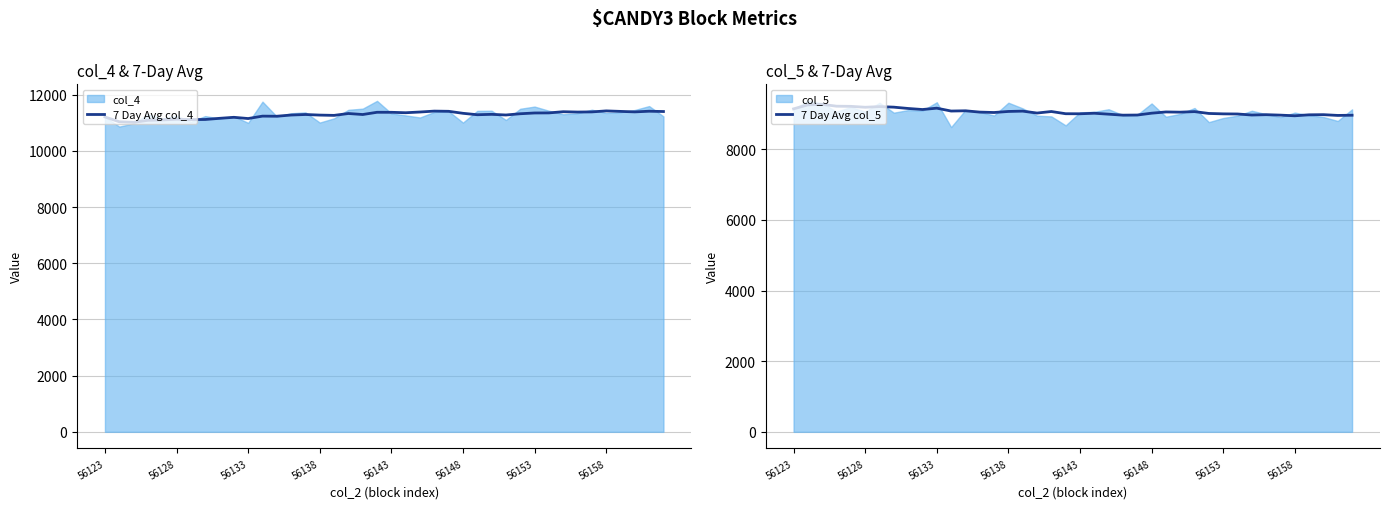

What is the maximum value for 7 Day Avg col_5?

9274.0